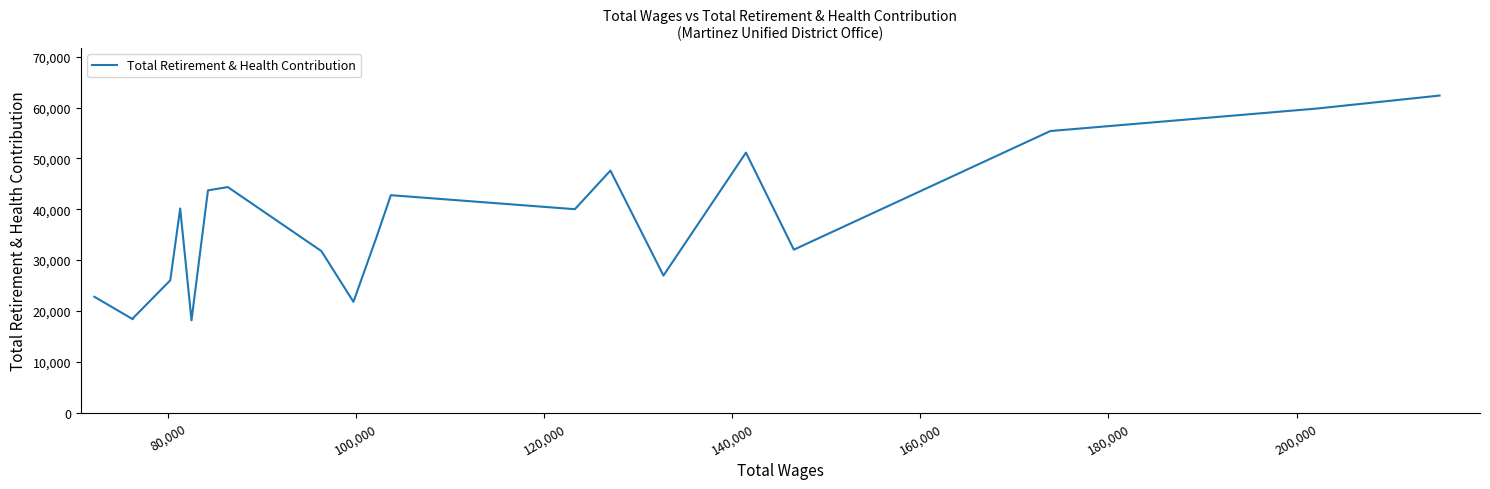

What is the maximum value shown in the chart?

62360